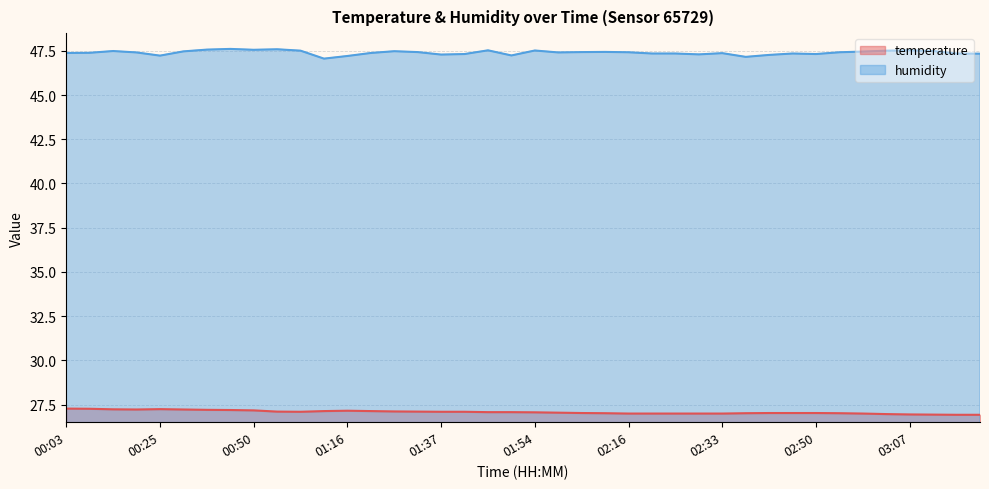

True or false: humidity and temperature intersect in this chart.

False